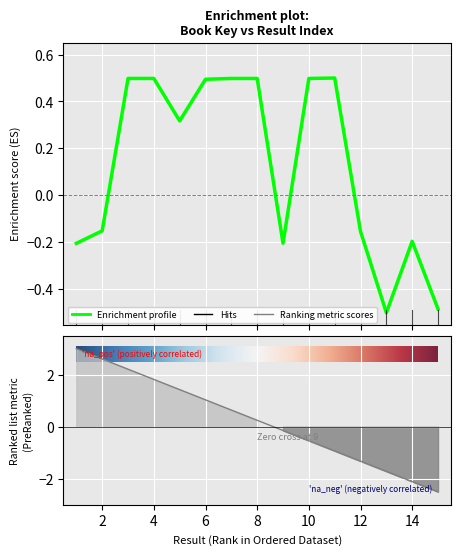

Between 1 and 3, which is larger?

1